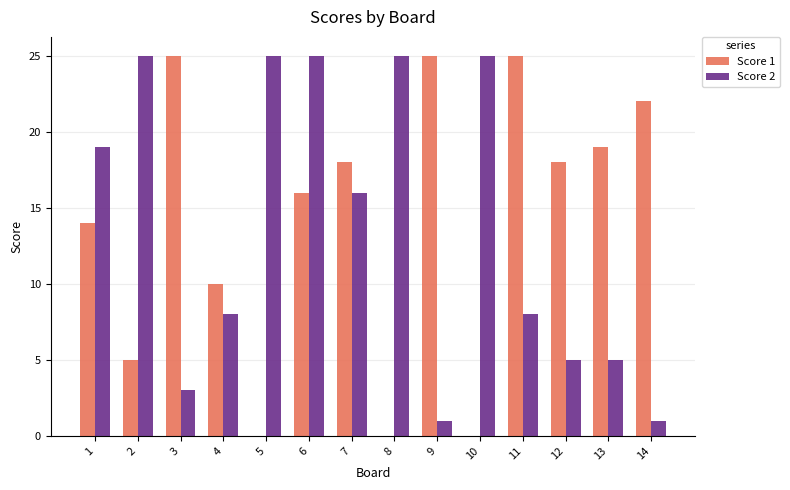

What is the total value across all series at 3?

28